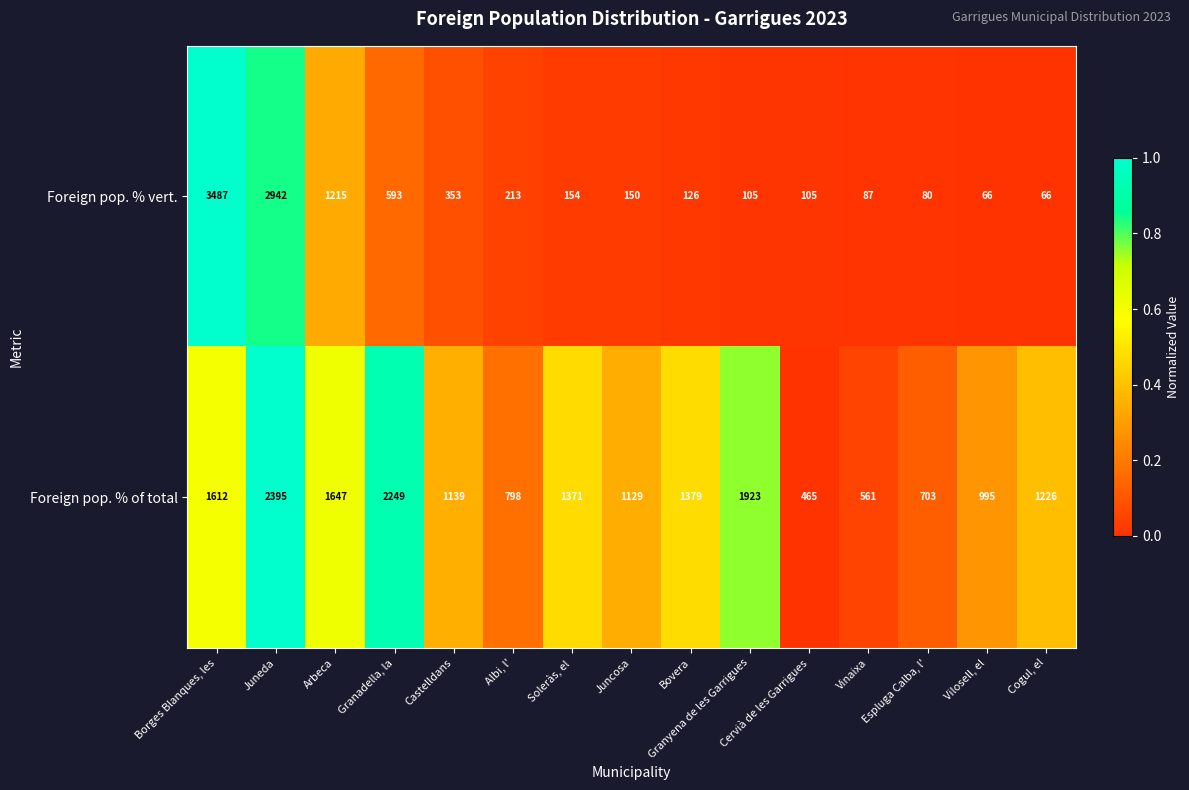

Count the number of data series in this chart.

2